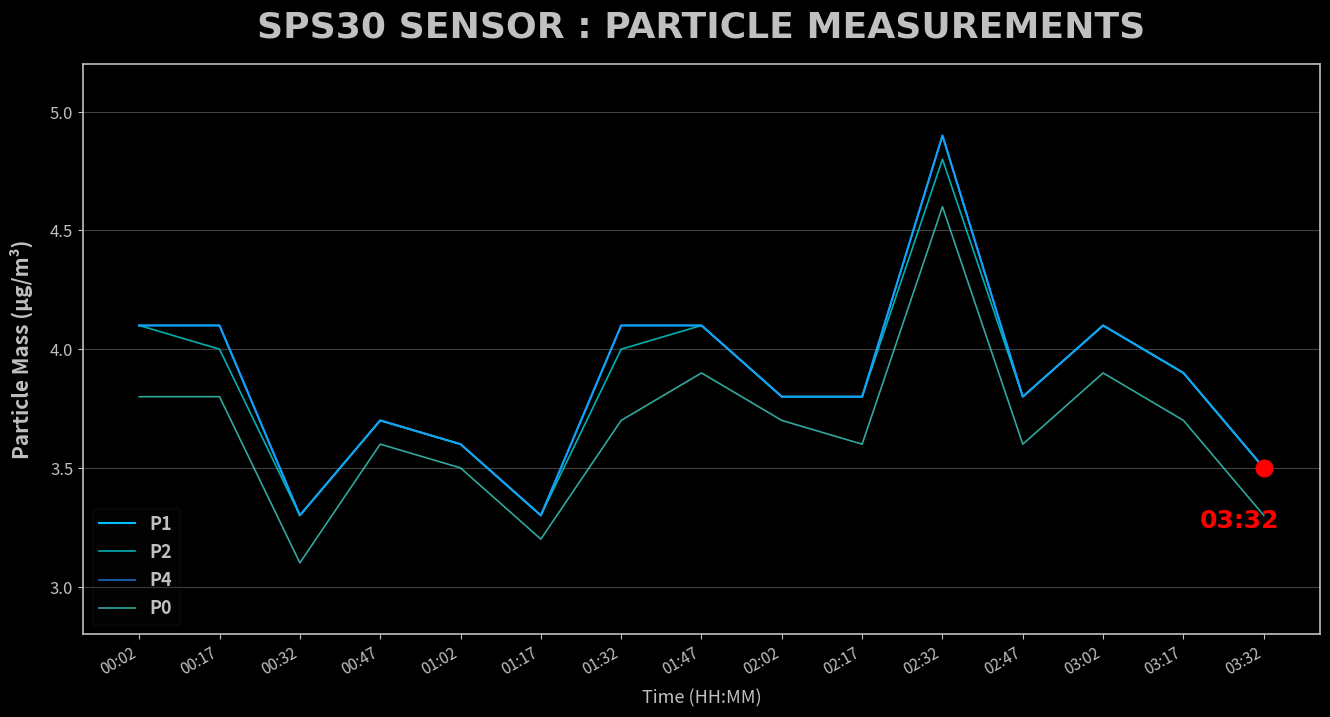

Does the chart have visible grid lines?

Yes